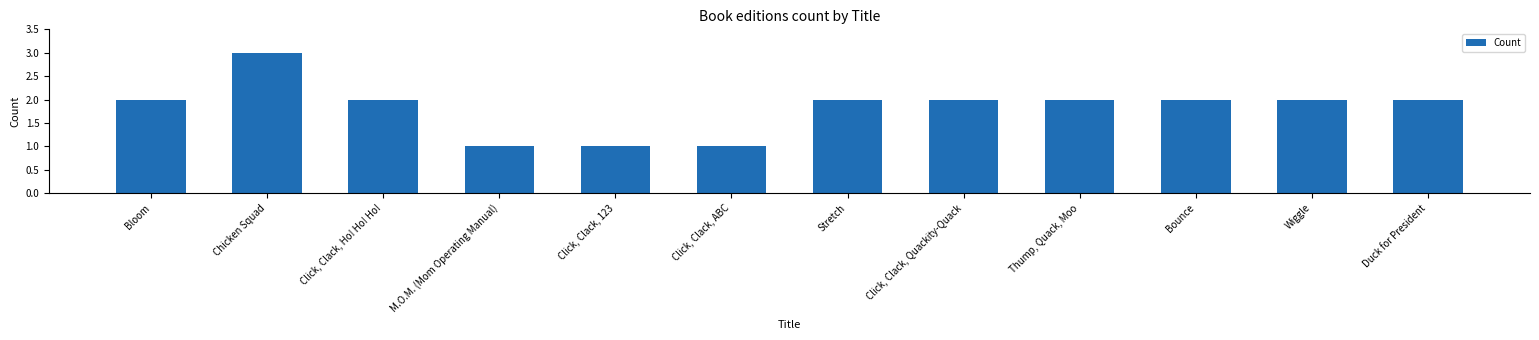

Are the bars horizontal?

No